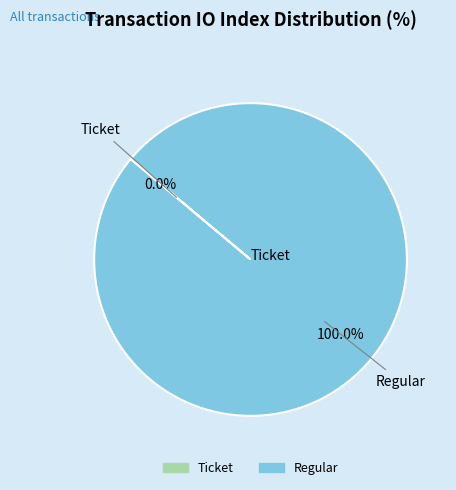

Is it true that Ticket is 1% of the pie?

False